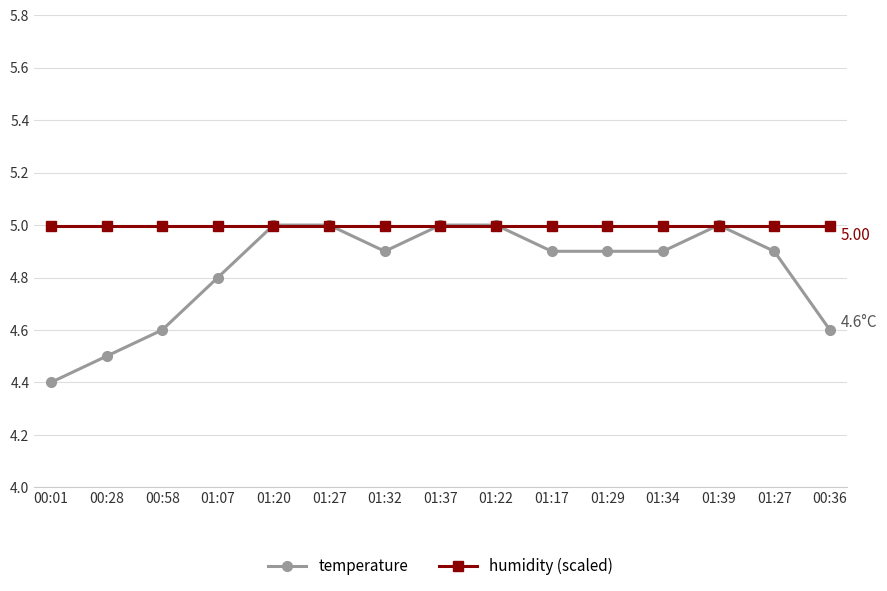

List the labels in order of temperature value, smallest first.

00:01, 00:28, 00:58, 00:36, 01:07, 01:32, 01:17, 01:29, 01:34, 01:27, 01:20, 01:27, 01:37, 01:22, 01:39